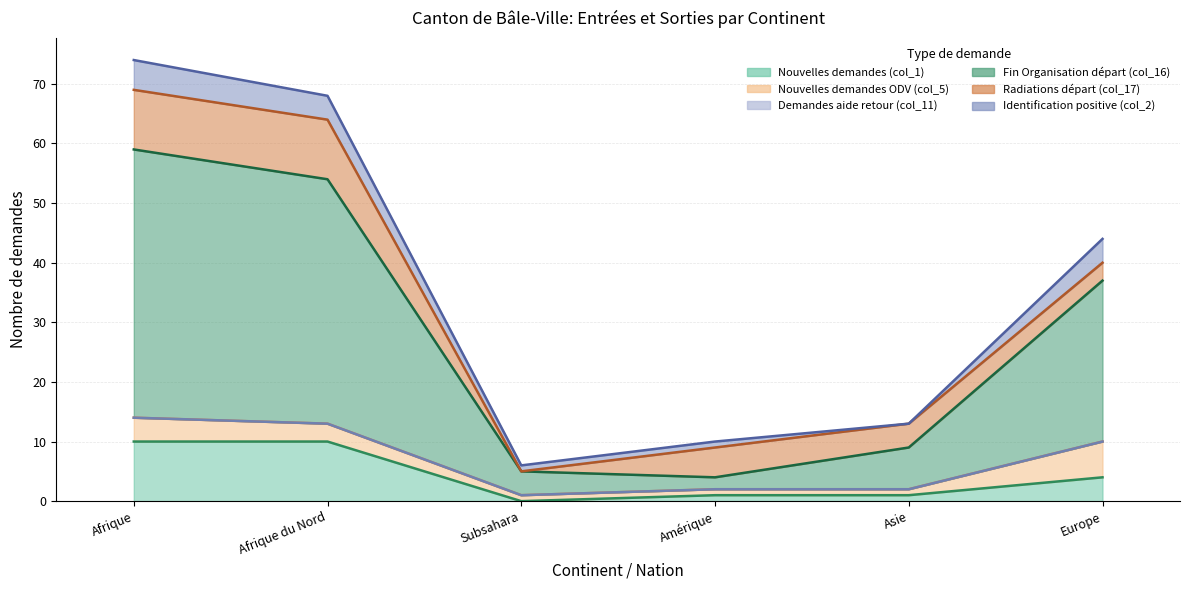

What is the label of the 2nd point from the right?

Asie